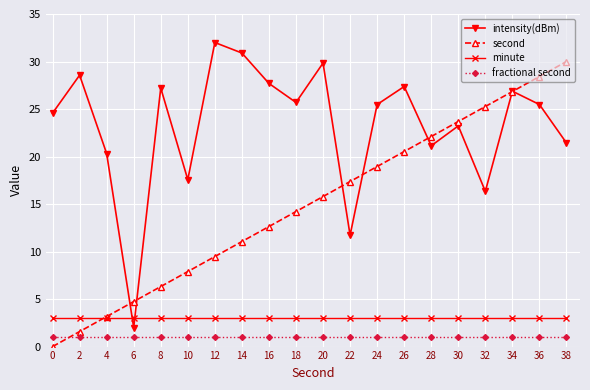

List the series in order of their peak value, highest first.

intensity(dBm), second, minute, fractional second